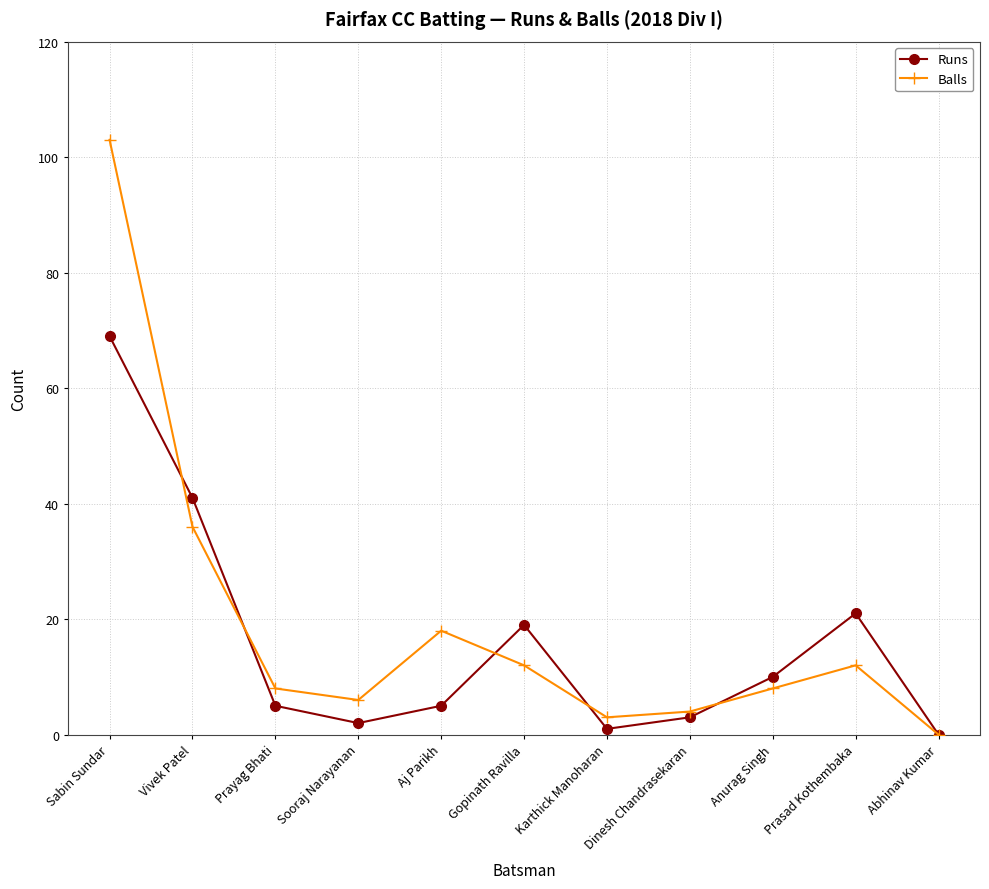

What are all the series names shown in the legend?

Runs, Balls